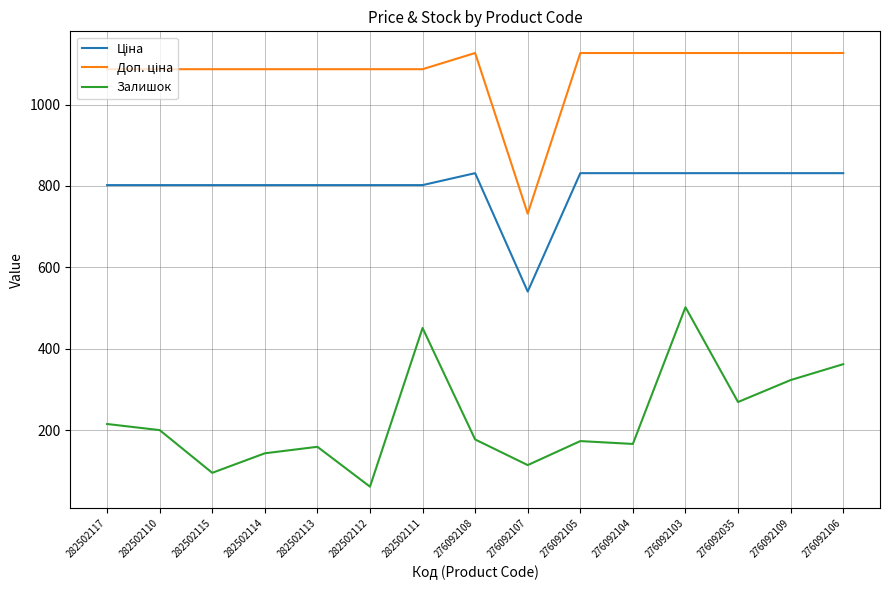

At which category is the sum across all series the highest?

276092103